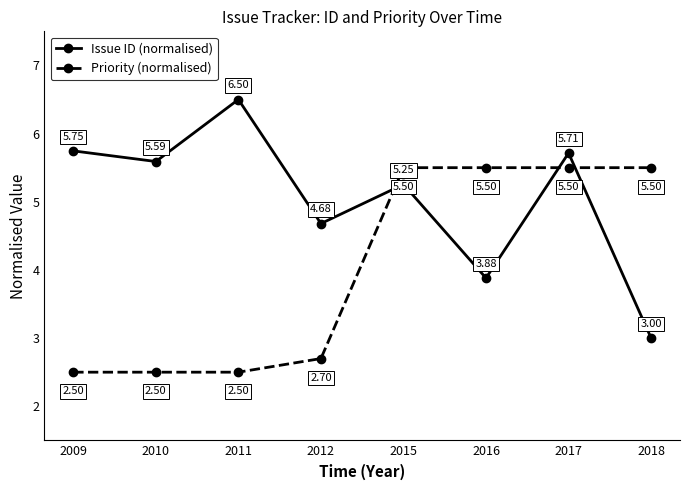

At which category is the sum across all series the highest?

2017